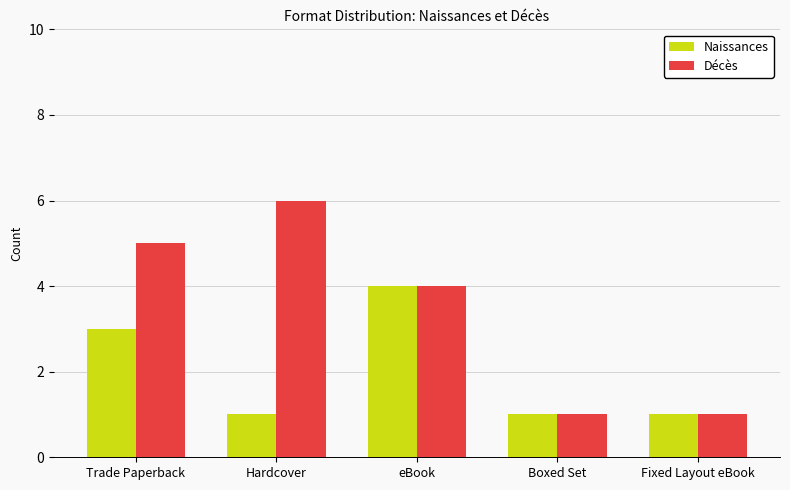

How many data points does each series have?

5